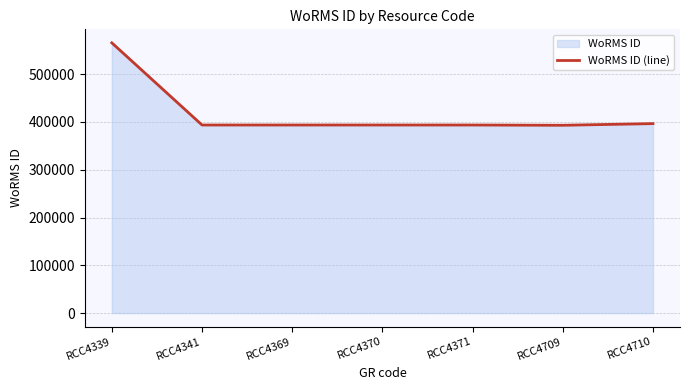

How many lines are shown in the chart?

1